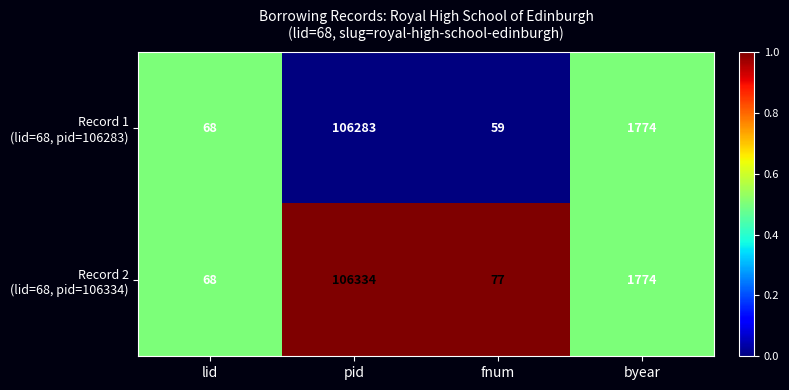

Which label corresponds to the smallest value in the chart?

fnum